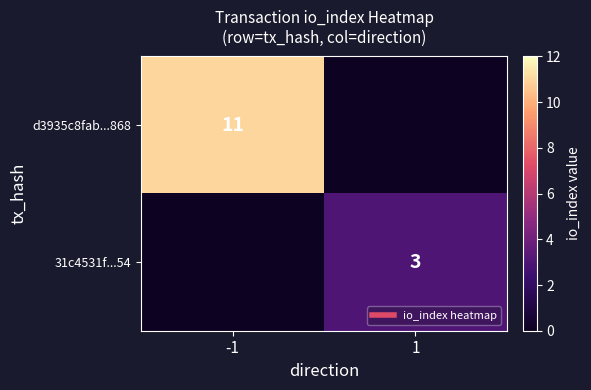

What is the spread (max minus min) of values at -1?

11